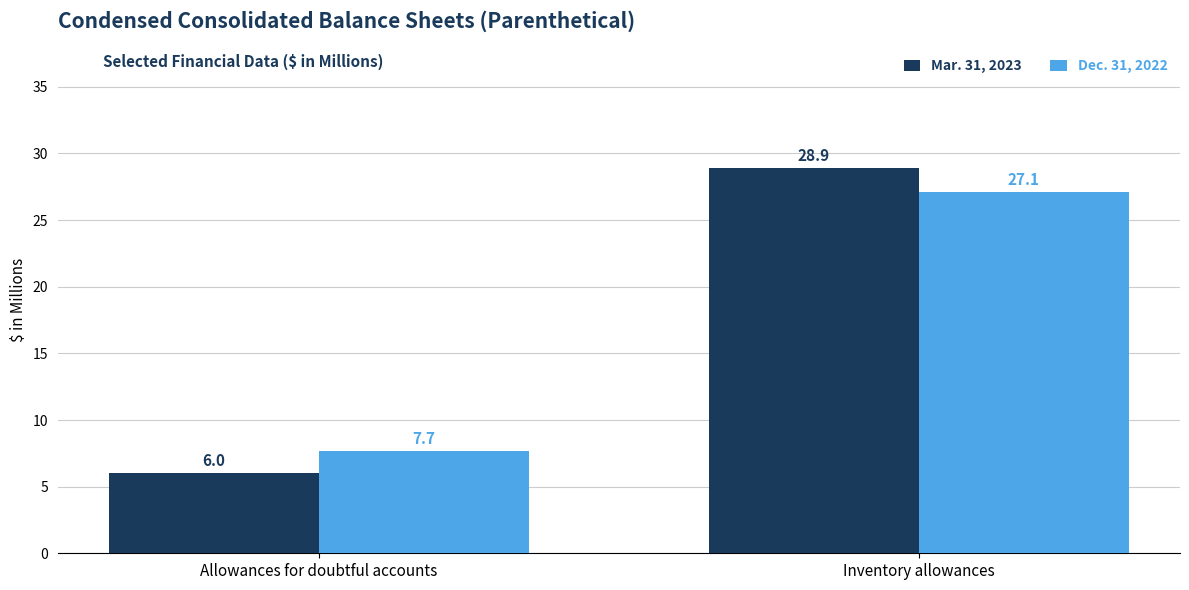

Are the bars horizontal?

No